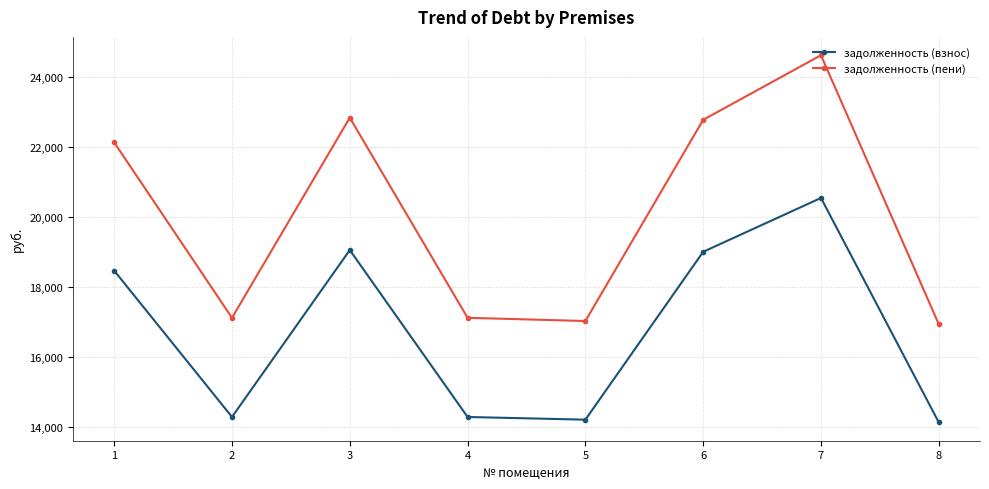

True or false: задолженность (взнос) has a value of 19054.6 at 3.

True